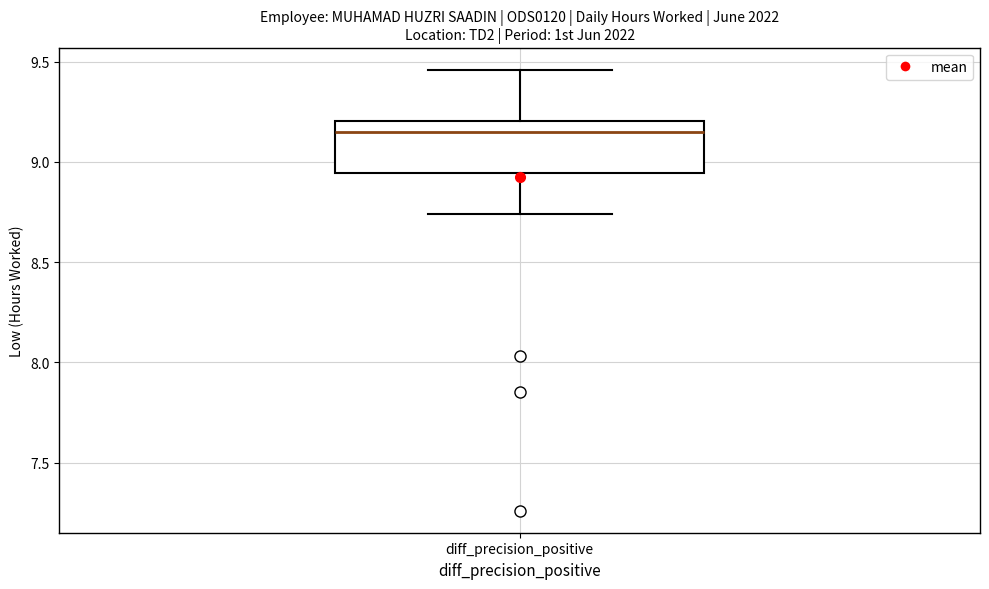

Read this box plot against the y-axis: the position of the median line, the range covered by the box, and the ends of both whiskers. The values are not printed on the chart, so give them approximately, as read against the axis.

median 9.15, box 8.95 to 9.20, whiskers 8.75 to 9.45